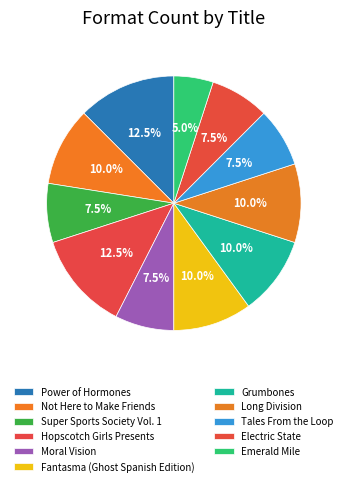

Is it true that Hopscotch Girls Presents is 1% of the pie?

False